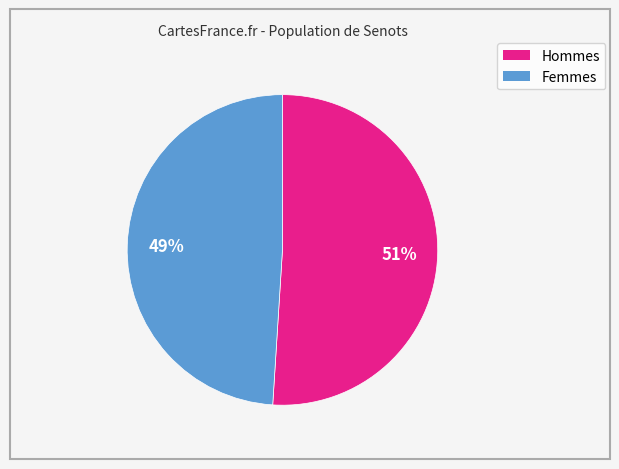

Is there a majority slice in this chart?

Yes